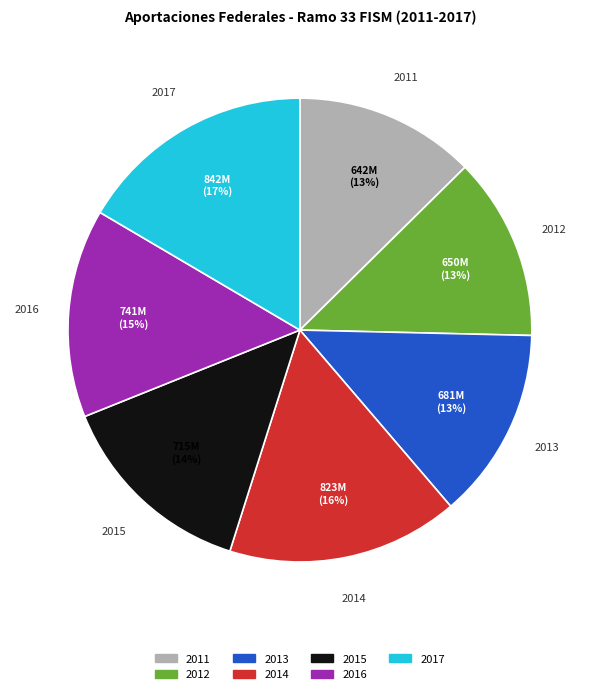

Combined, do 2013 and 2017 account for over 50%?

No